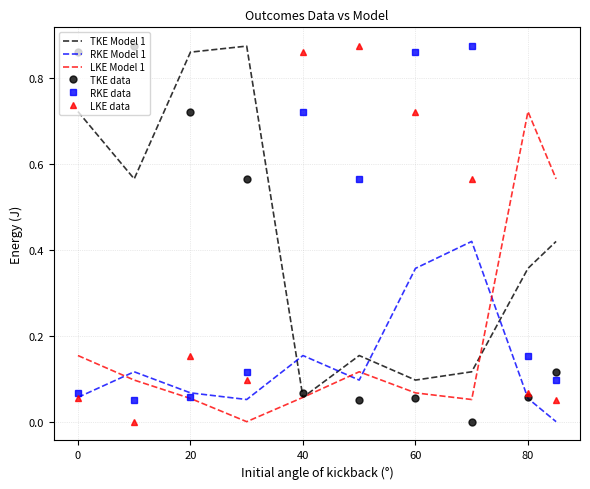

How many times do TKE Model 1 and LKE data cross each other?

2